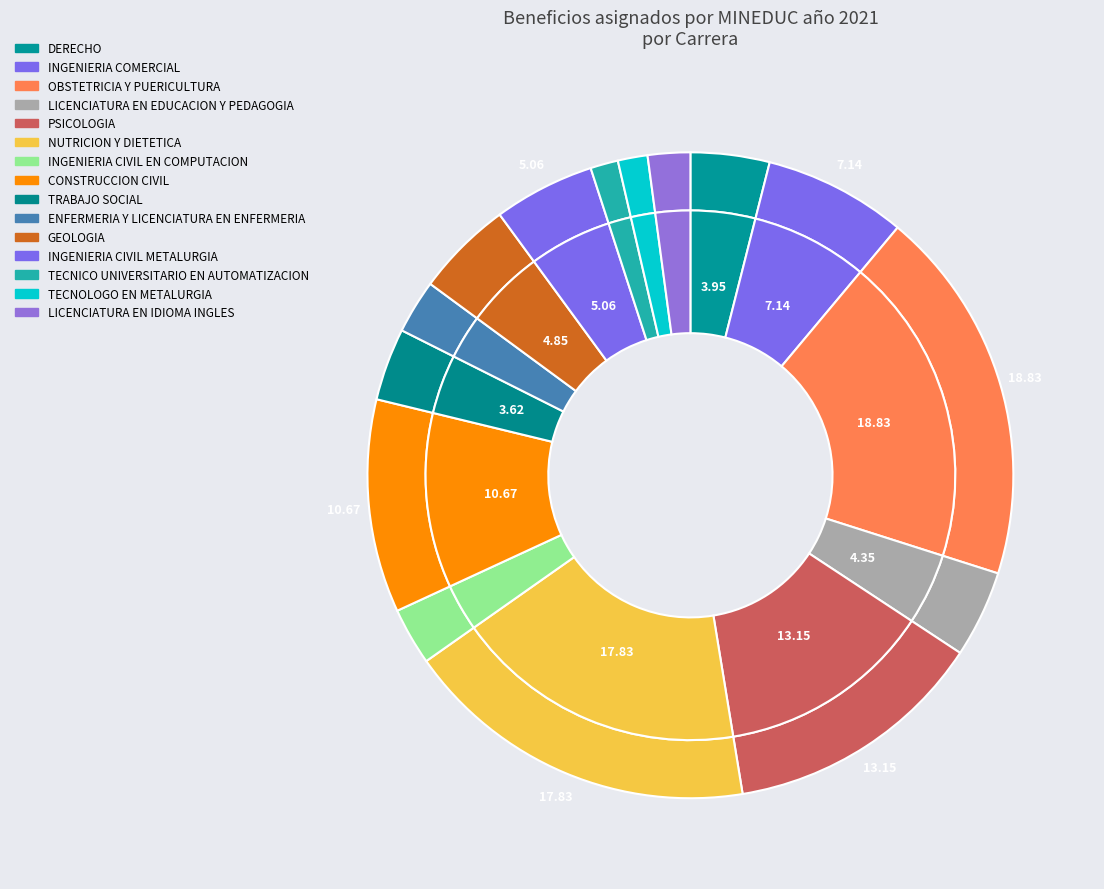

To the nearest percent, what is the difference between the CONSTRUCCION CIVIL and GEOLOGIA slice percentages?

6%